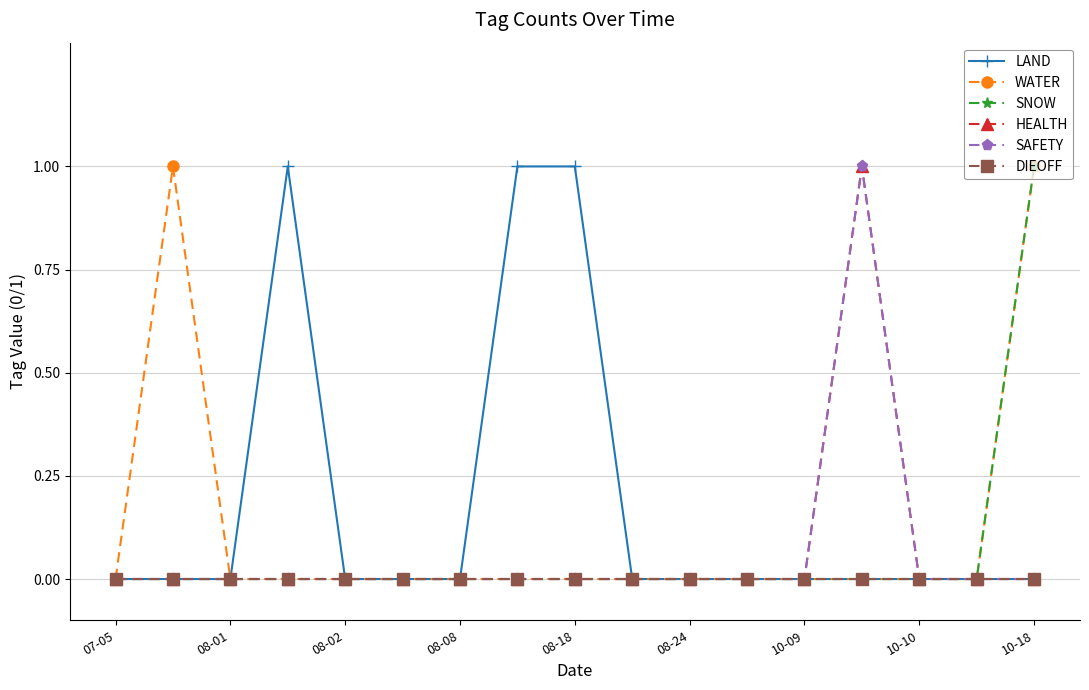

Is this an area chart (filled region under the line)?

No